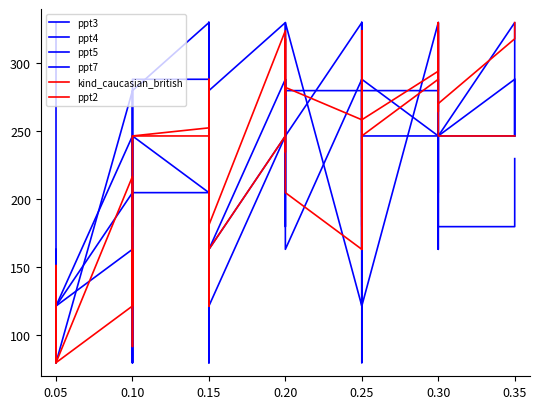

How many lines are shown in the chart?

6